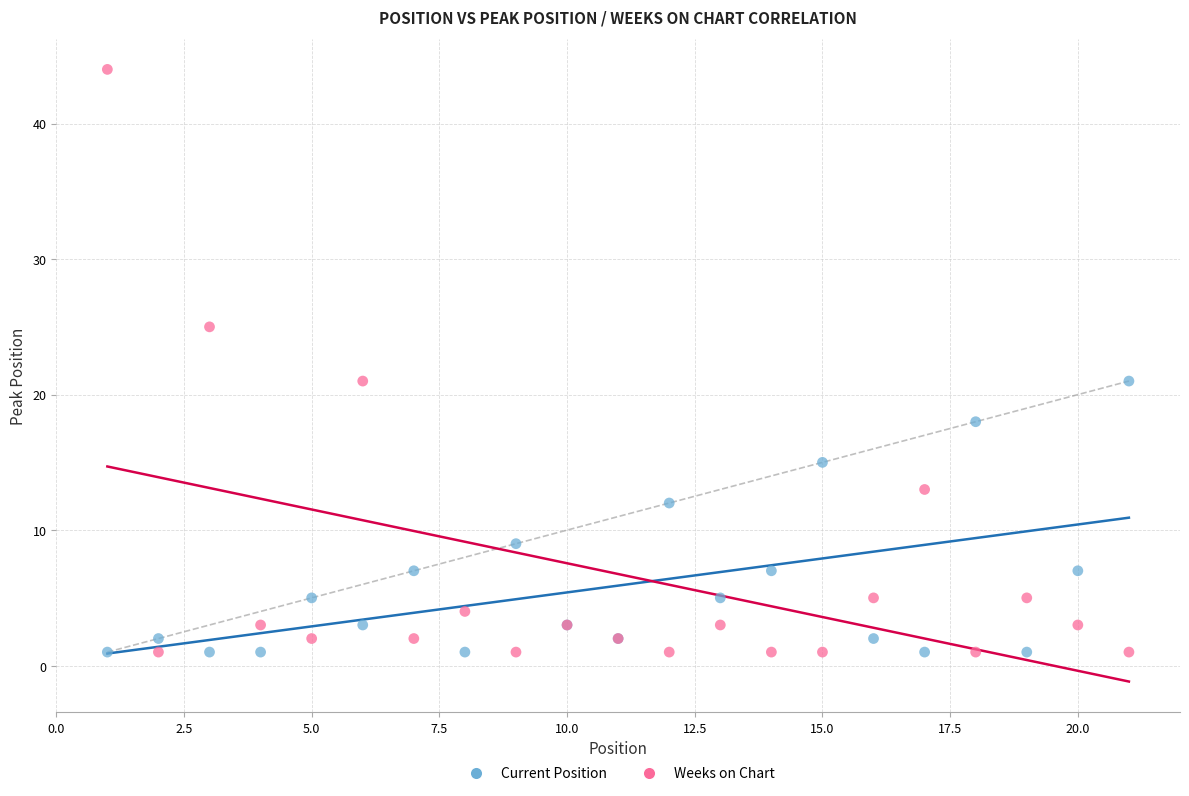

What are all the series names shown in the legend?

Current Position, Weeks on Chart